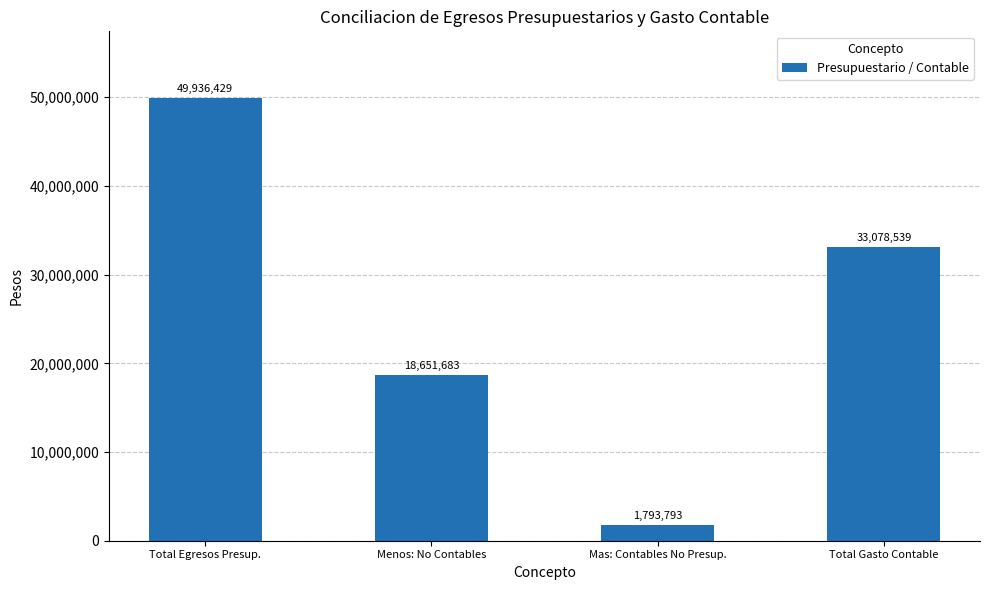

Approximately how many times larger is the value at Total Egresos Presup. compared to Menos: No Contables?

2.7